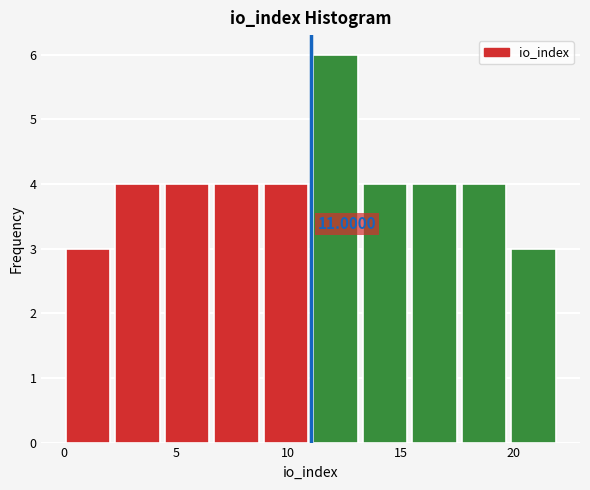

Over which range of the x-axis is the bar tallest?

11.0 to 13.2